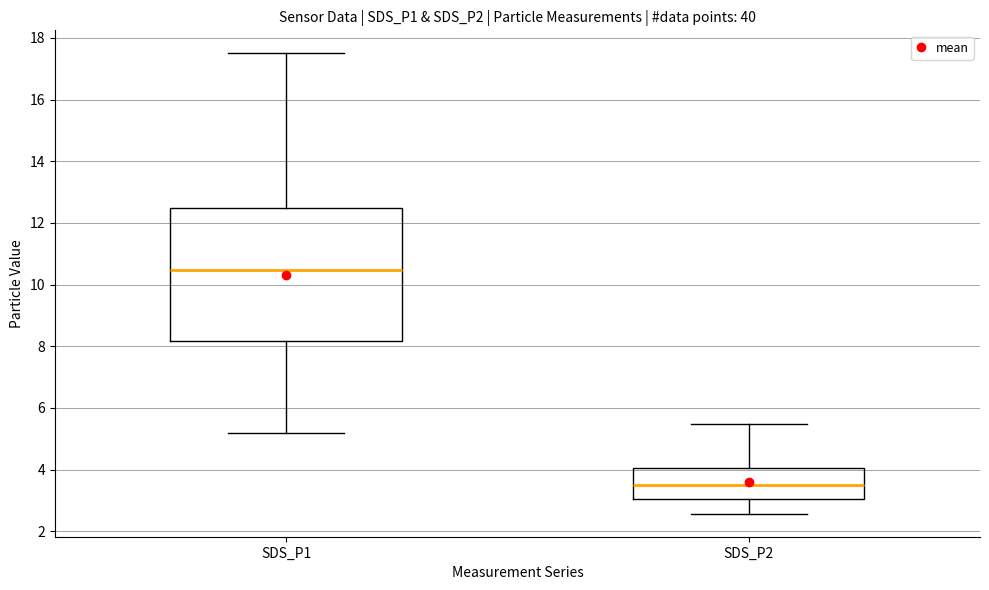

Which box's median line is the highest?

SDS_P1